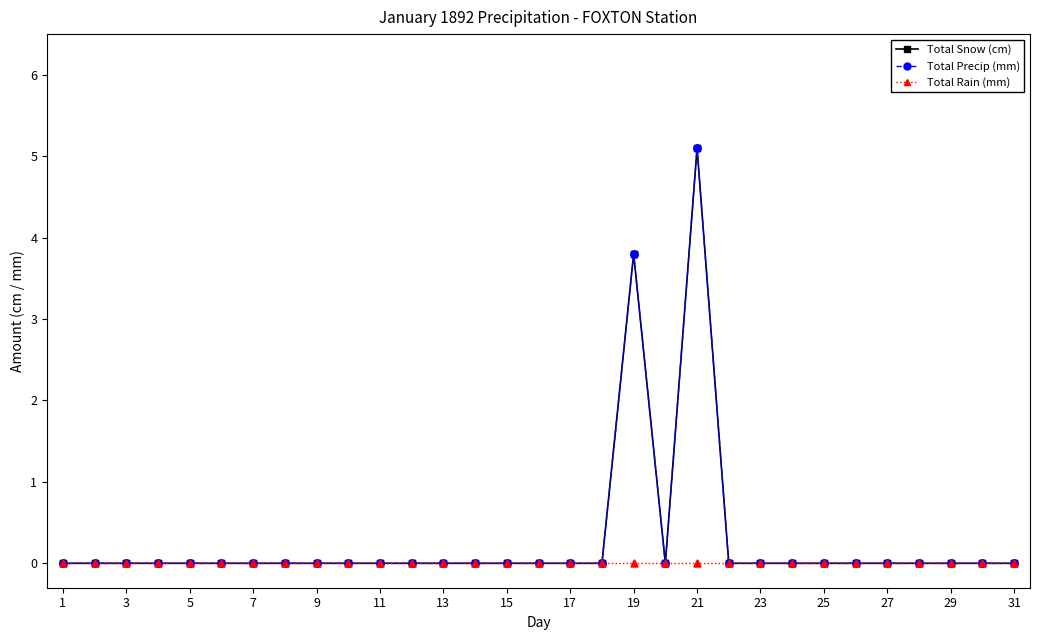

Is this an area chart (filled region under the line)?

No